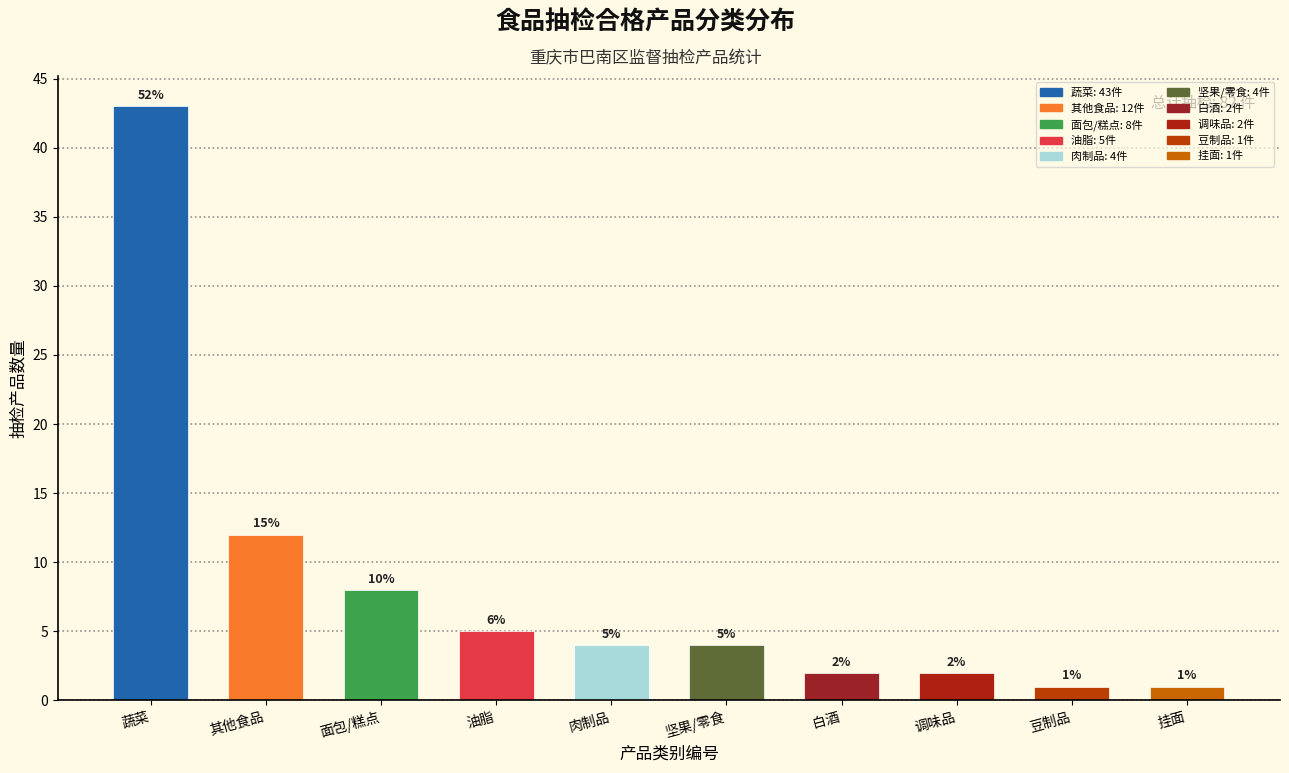

Reading left to right, extract all data points from this chart.

蔬菜=43	其他食品=12	面包/糕点=8	油脂=5	肉制品=4	坚果/零食=4	白酒=2	调味品=2	豆制品=1	挂面=1